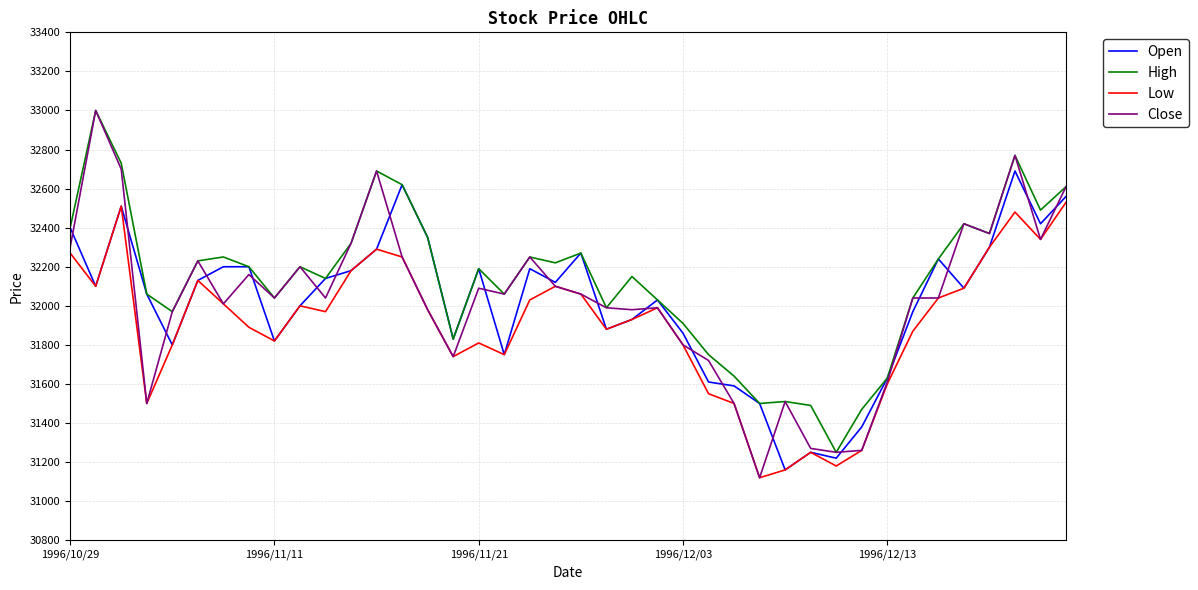

Which series has the widest spread of values?

Close